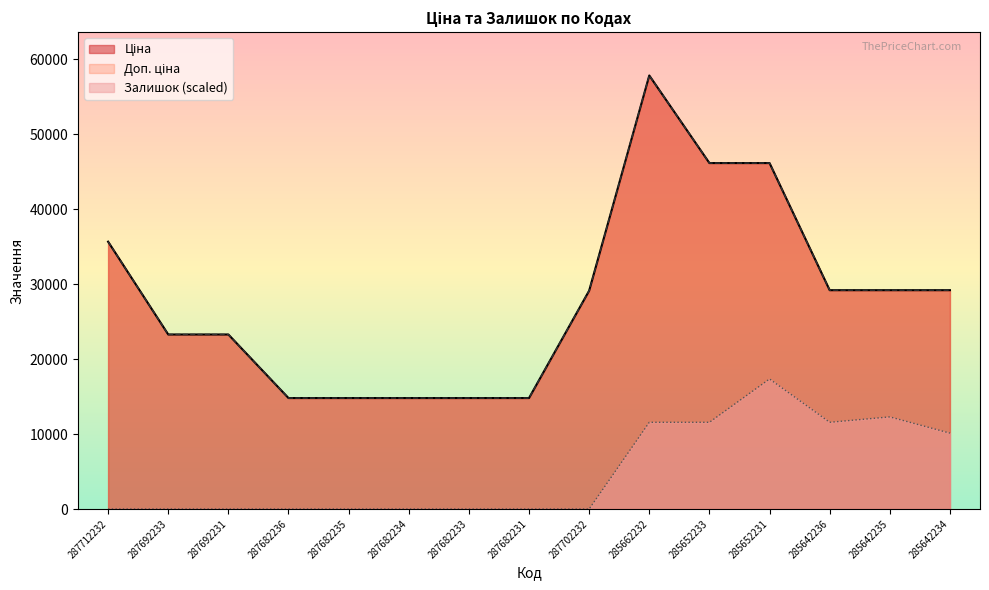

In Ціна, how many points are higher than both neighbors (excluding endpoints)?

1